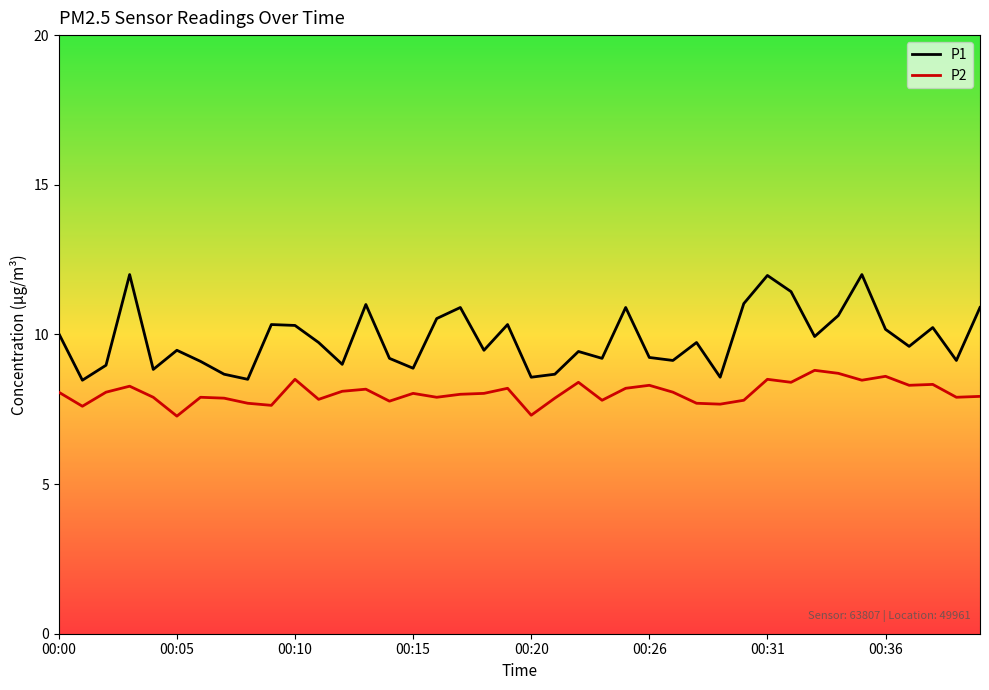

What is the difference between the maximum and minimum values in the P2 series?

1.5